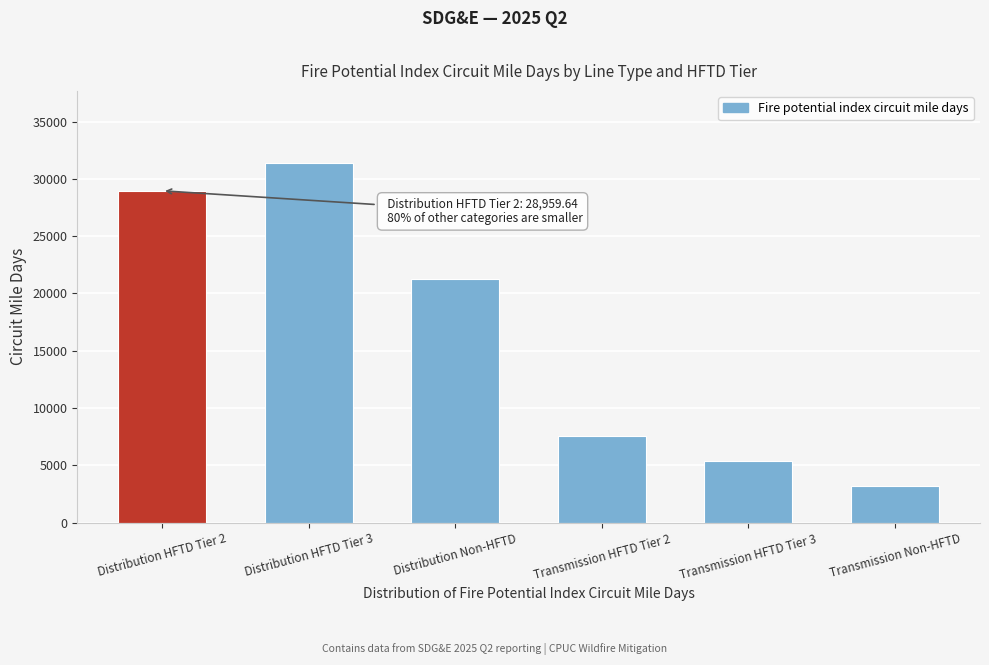

Reading left to right, transcribe all the data shown in this chart.

28959.6	31394.9	21219.4	7588.9	5426.4	3234.6